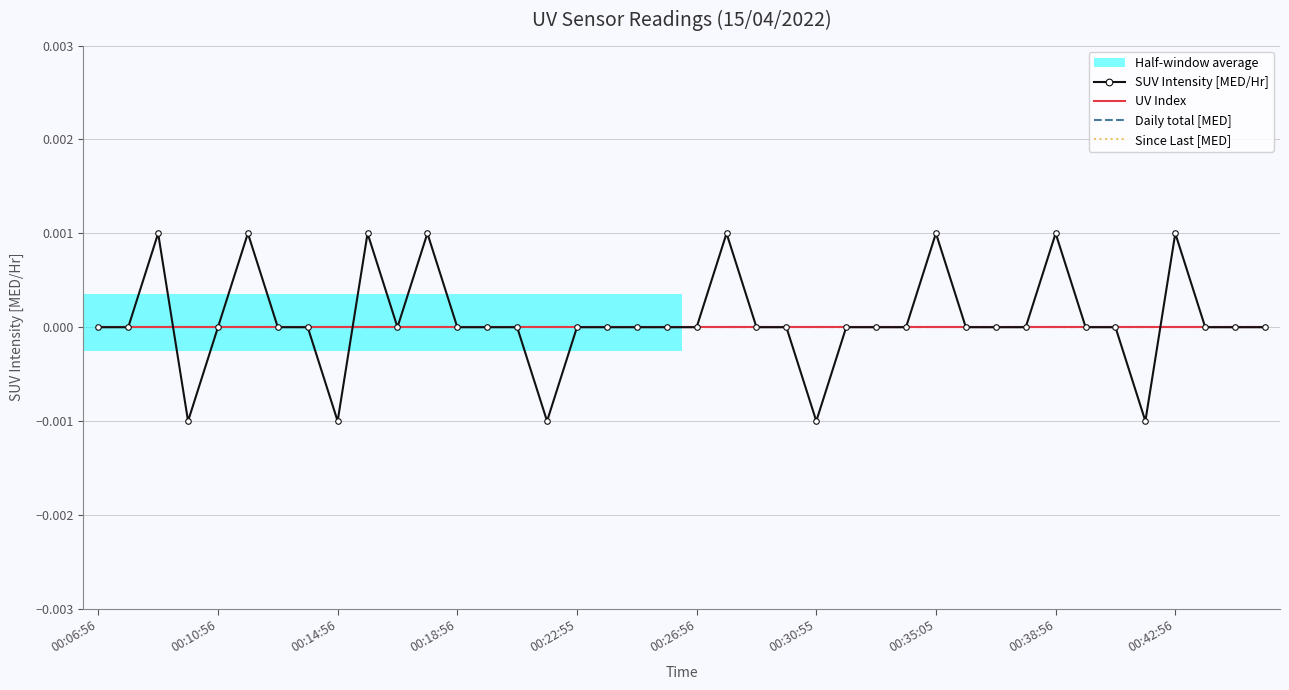

At which label is SUV Intensity [MED/Hr] closest to 0?

00:06:56